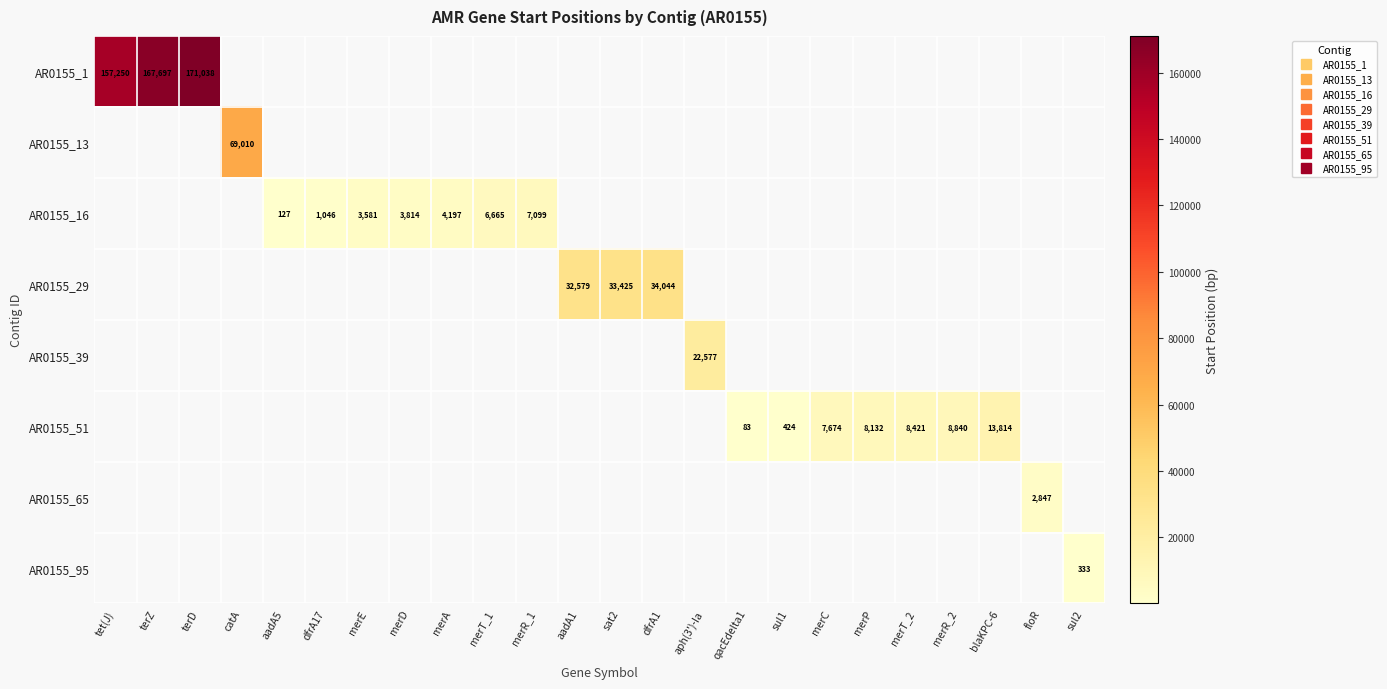

Is the value of AR0155_95 at catA greater than the value of AR0155_51 at tet(J)?

No